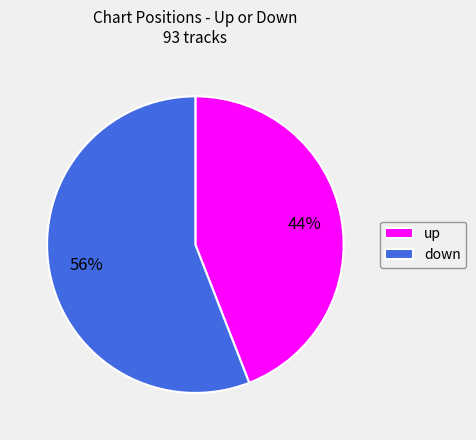

To the nearest percent, what is the difference between the largest and smallest slice percentages?

12%